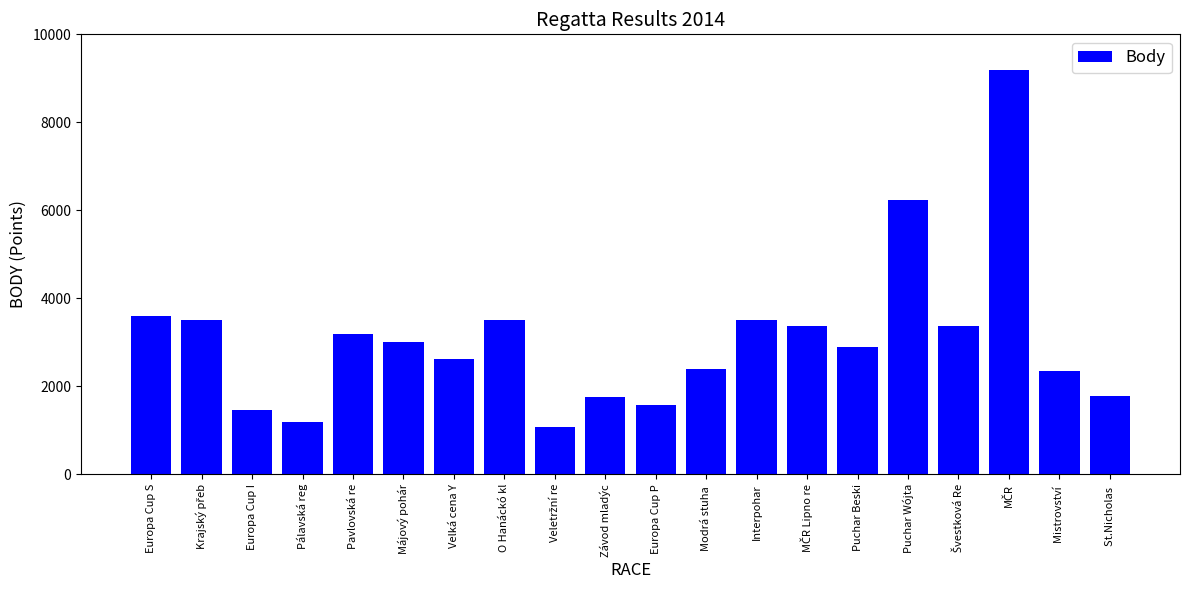

What is the value of the 7th bar from the left?

2629